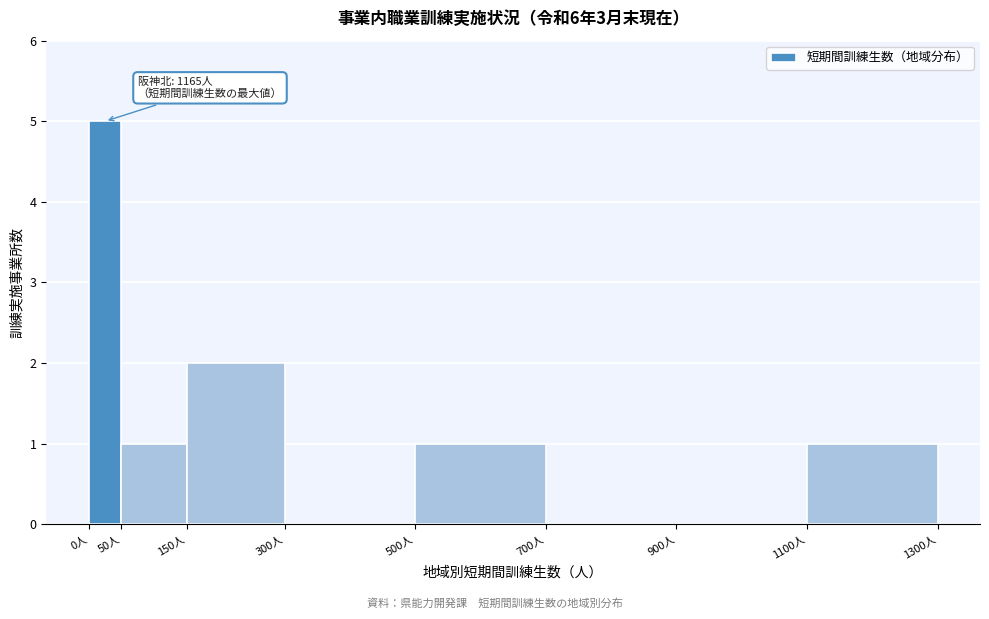

Which range on the x-axis has the tallest bar?

0 to 50